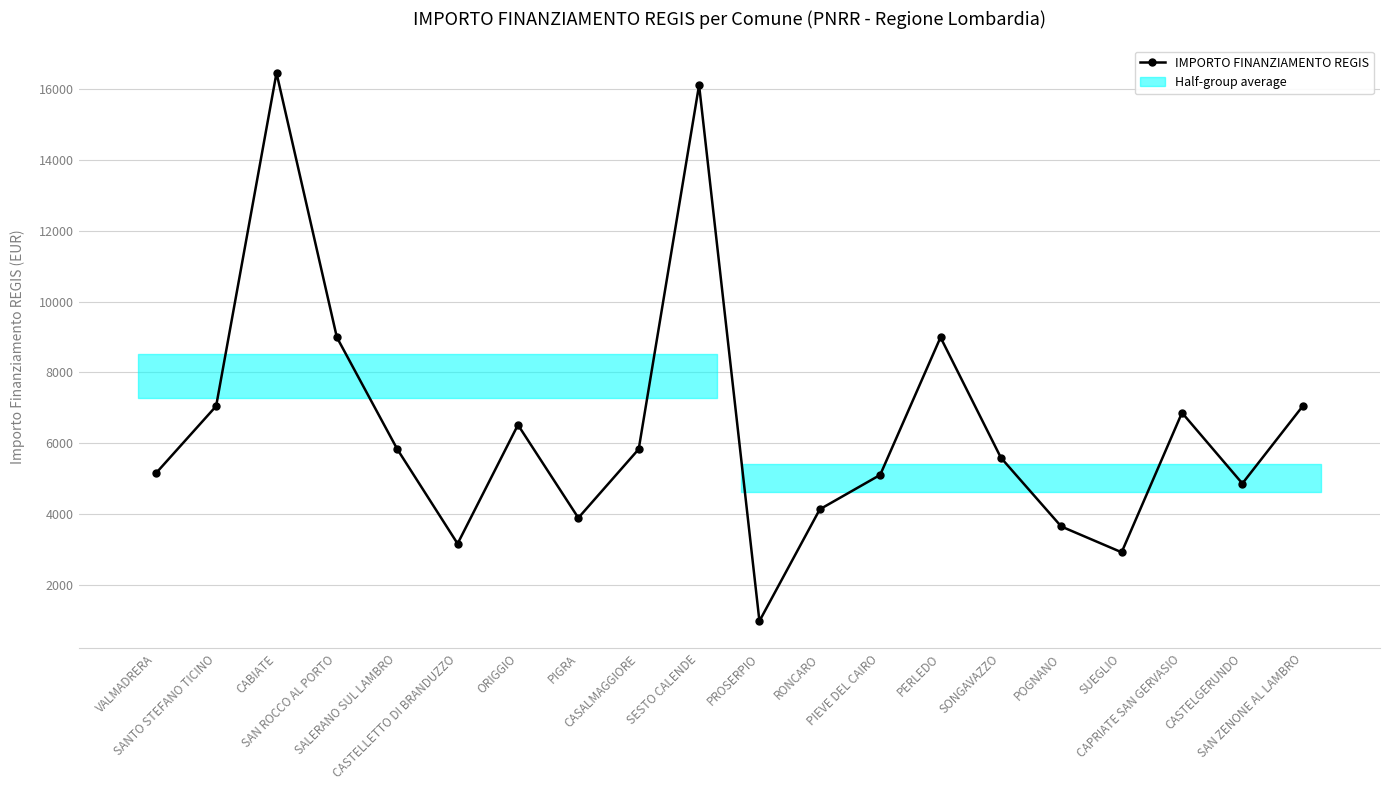

Reading left to right, extract all data points from this chart.

5145	7047	16464	8991	5832	3159	6517	3888	5831	16121	972	4131	5103	8991	5589	3645	2916	6860	4860	7047